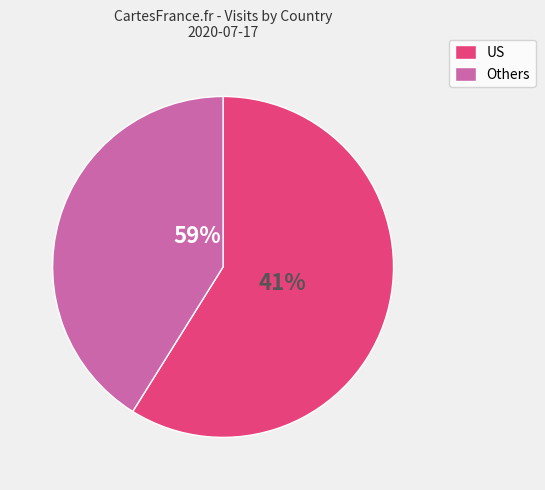

What is the majority slice?

US